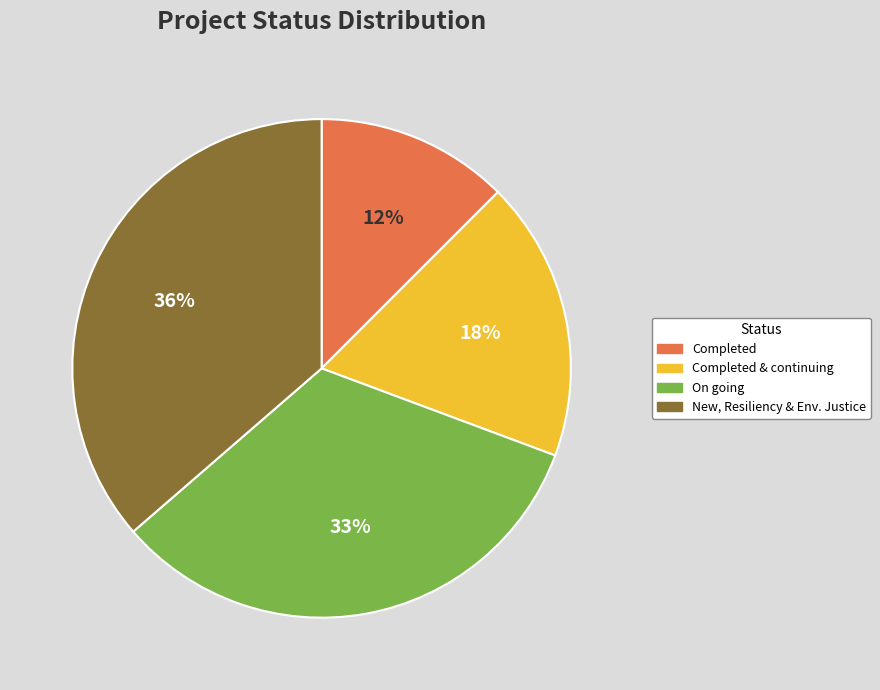

How many segments does this pie chart have?

4